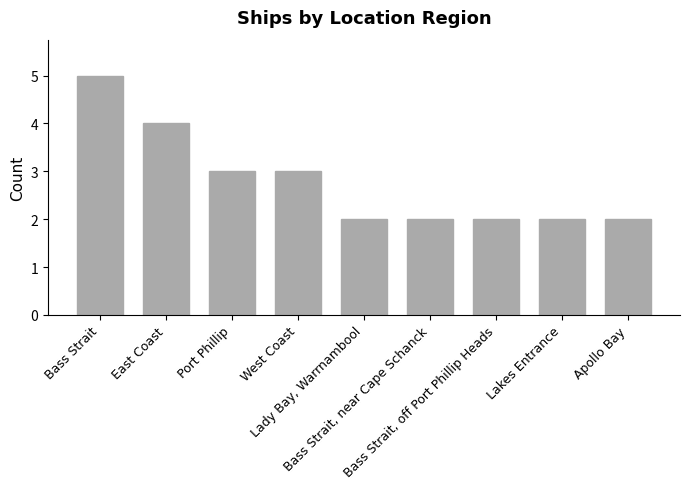

What is the label of the 9th bar from the right?

Bass Strait